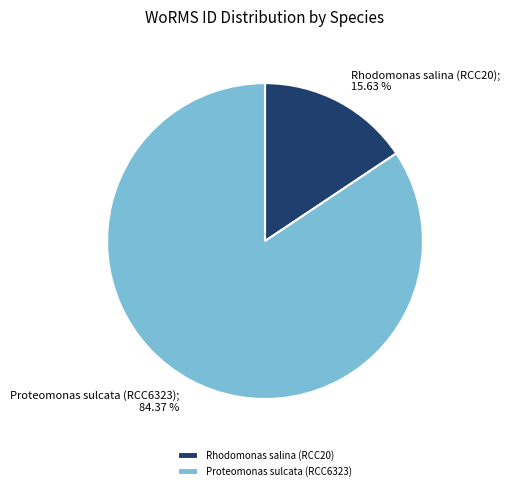

What is the ratio of the value at Rhodomonas salina (RCC20) to the value at Proteomonas sulcata (RCC6323)?

0.2